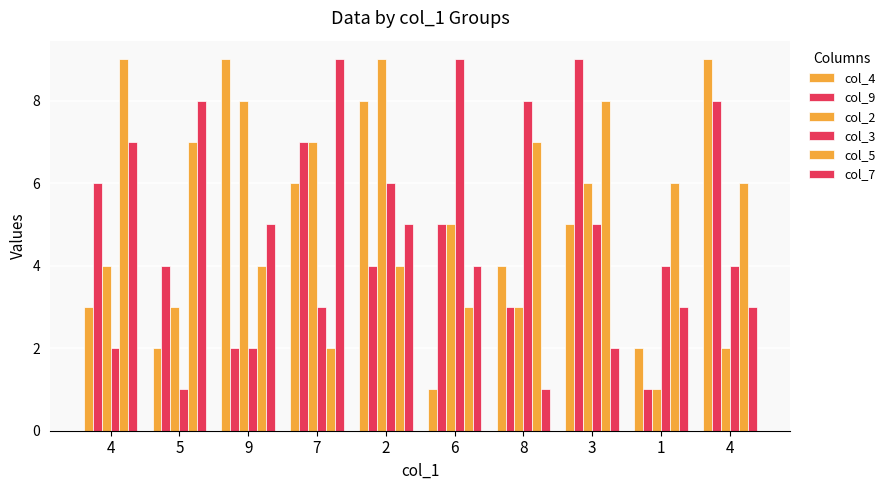

Are the bars grouped side by side (vs. stacked)?

Yes